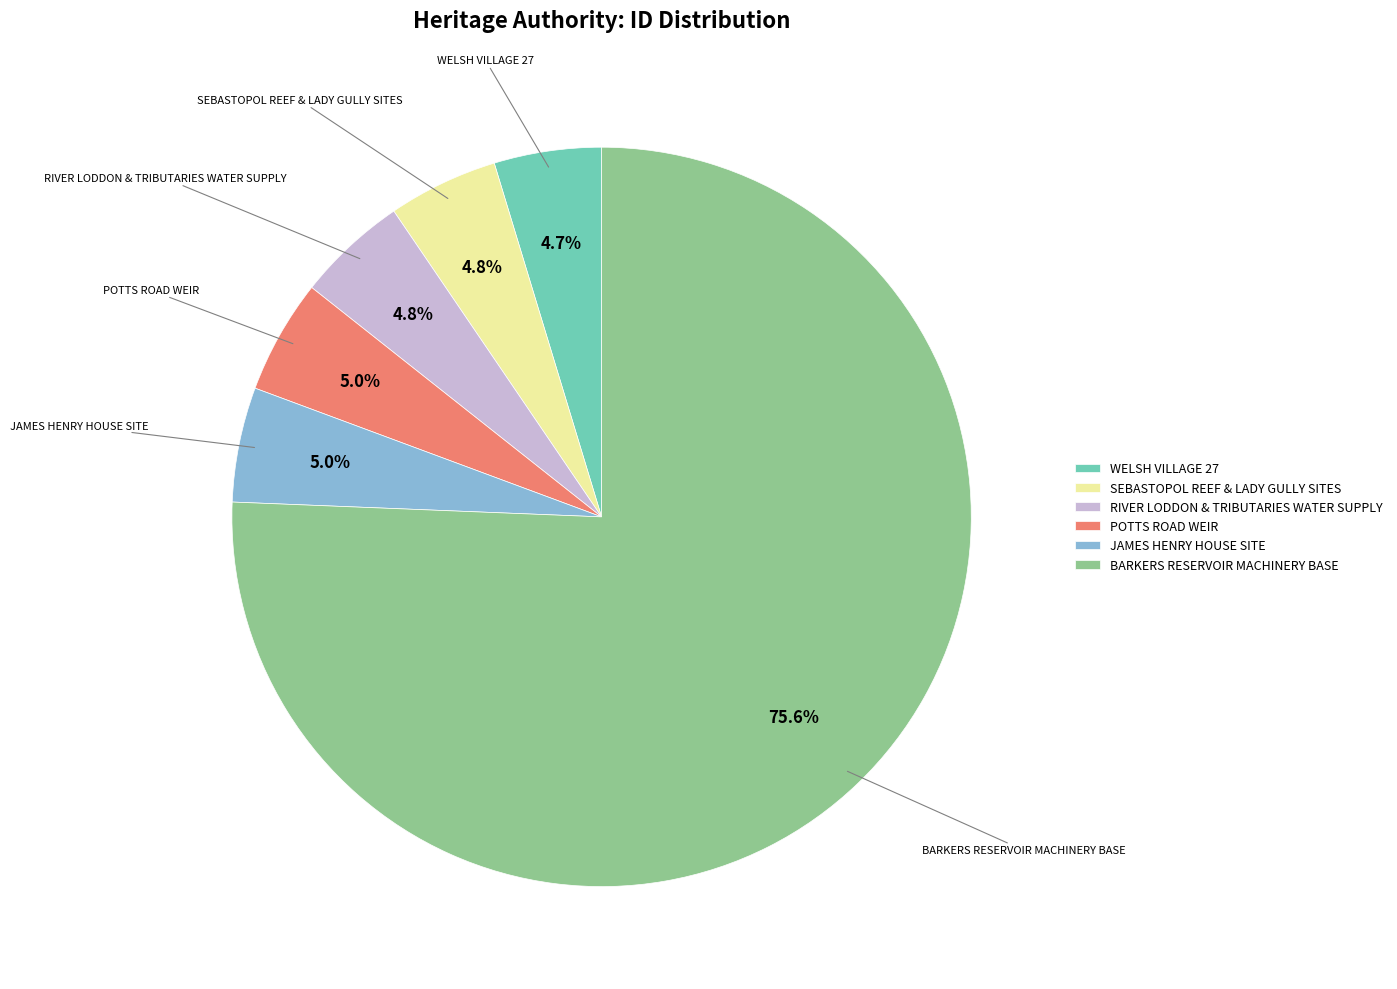

Approximately how many times larger is the value at BARKERS RESERVOIR MACHINERY BASE compared to WELSH VILLAGE 27?

16.1